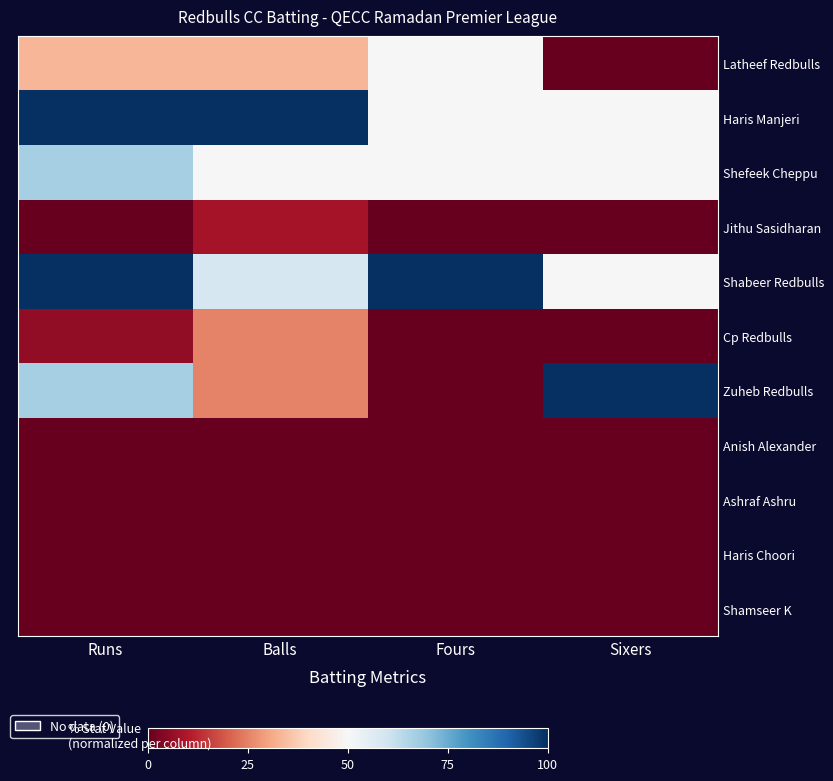

Count the number of categories in the chart.

4